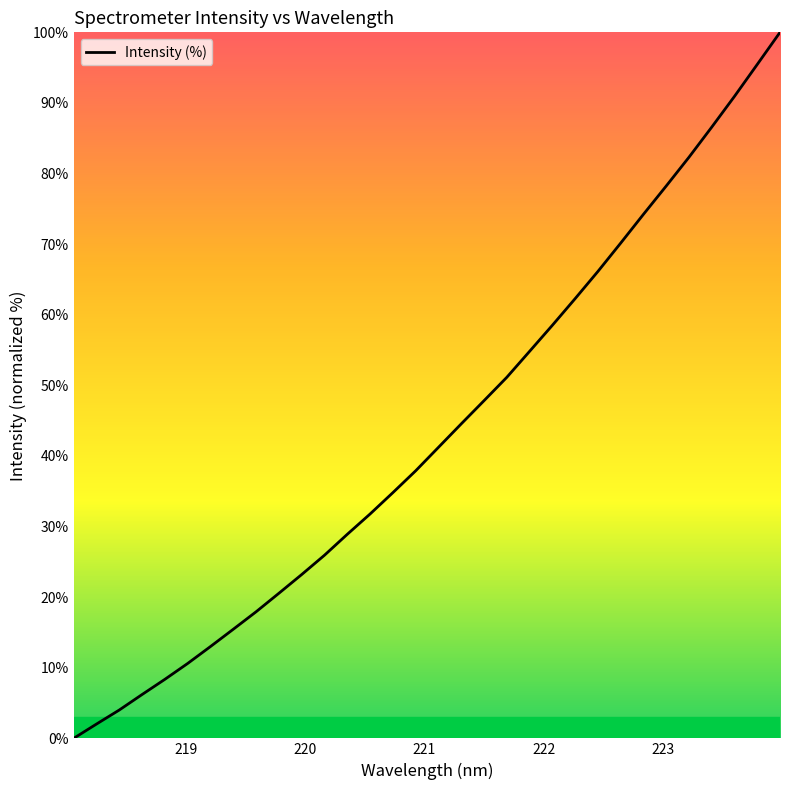

What is the difference between the maximum and minimum values?

100.0